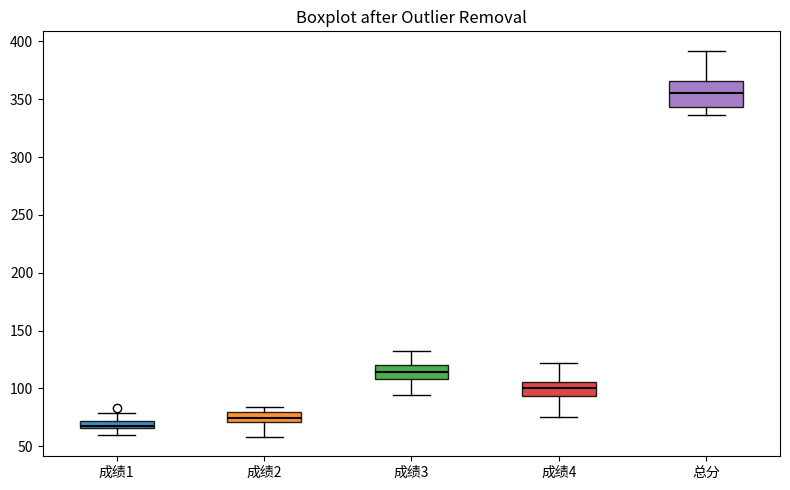

Which box is the tallest, from its lower edge to its upper edge?

总分